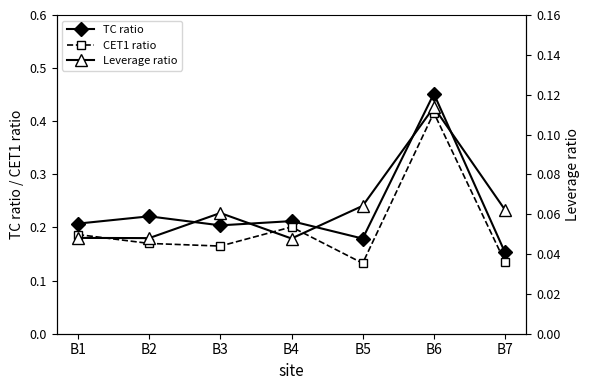

Reading left to right, transcribe all the data shown in this chart.

TC ratio: B1=0.2	B2=0.2	B3=0.2	B4=0.2	B5=0.2	B6=0.5	B7=0.2
CET1 ratio: B1=0.2	B2=0.2	B3=0.2	B4=0.2	B5=0.1	B6=0.4	B7=0.1
Leverage ratio: B1=0.0	B2=0.0	B3=0.1	B4=0.0	B5=0.1	B6=0.1	B7=0.1